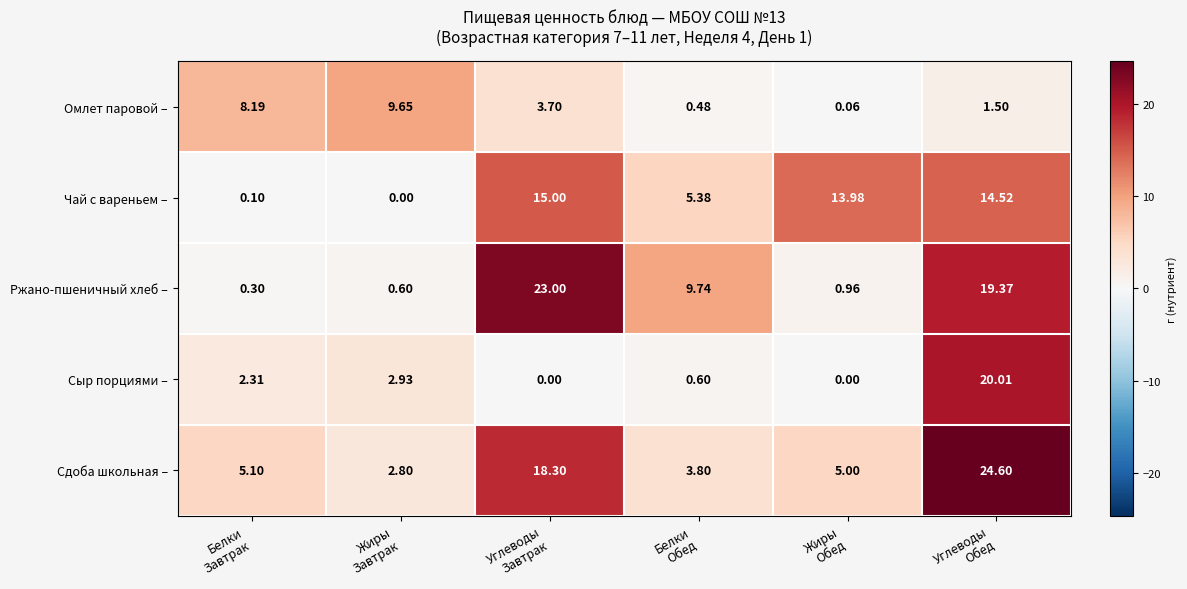

Which series has the largest total across all categories?

Сдоба школьная –